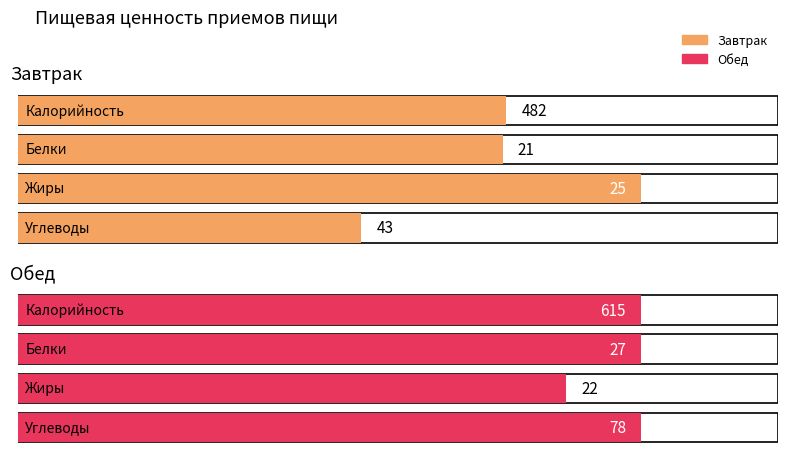

Rank the series at Углеводы from highest to lowest value.

Обед, Завтрак